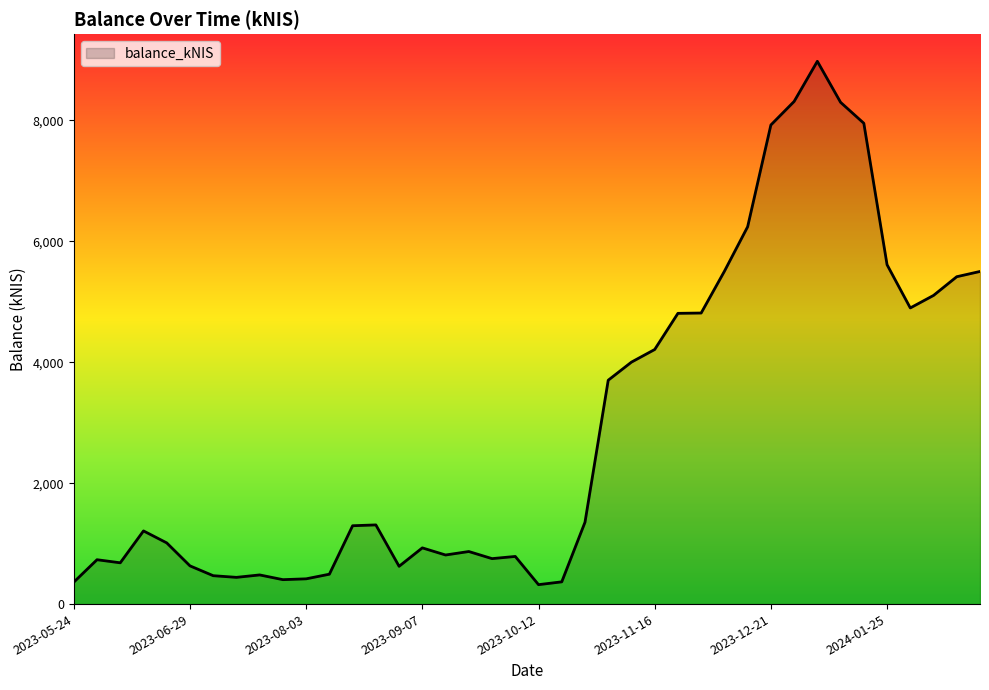

What is the difference between the maximum and minimum values?

8657.1